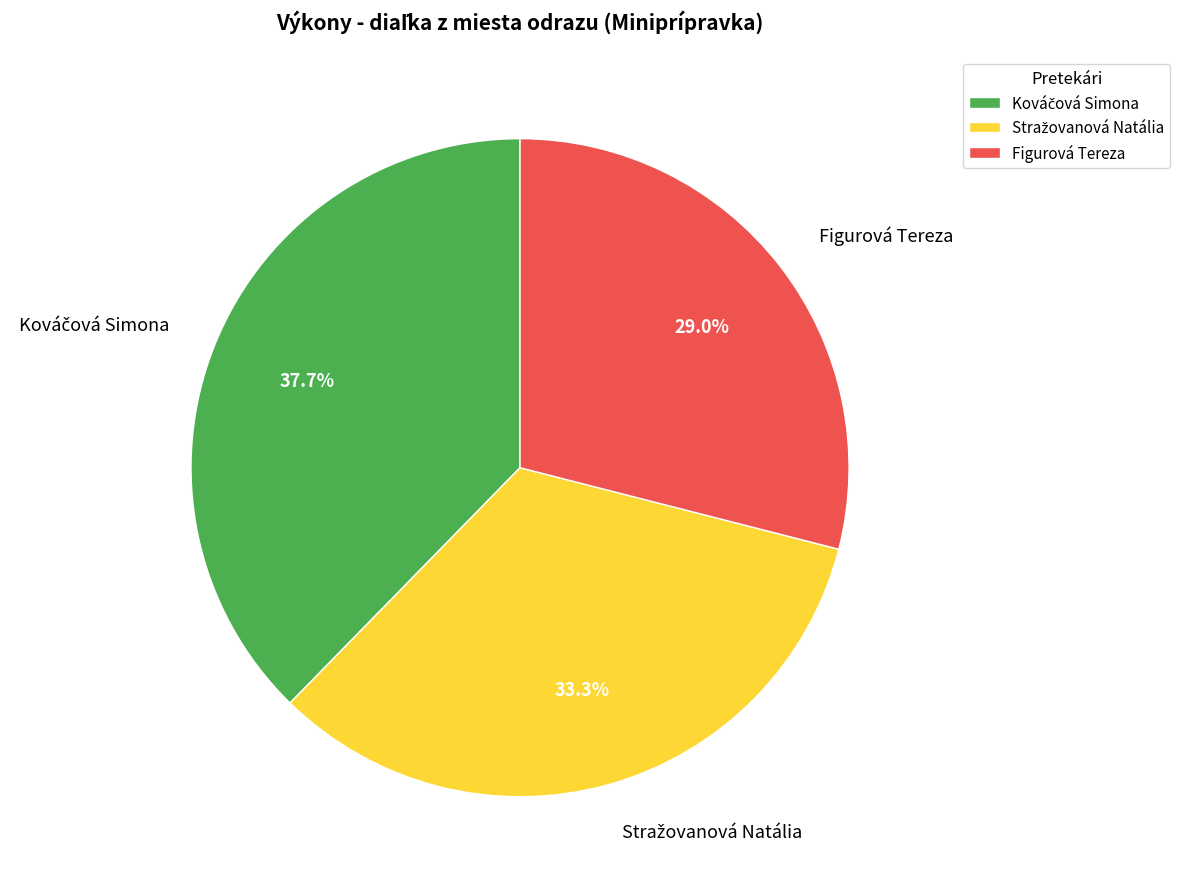

Which slice is the smallest?

Figurová Tereza